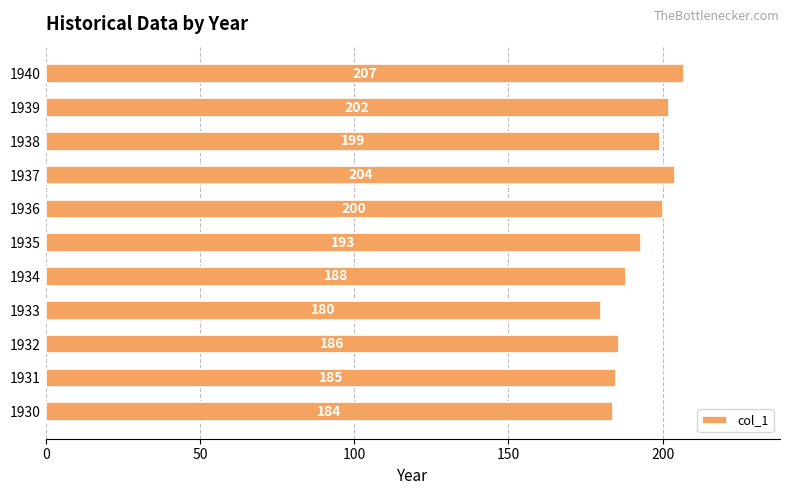

Is it true that the value at 1932 is 40?

False